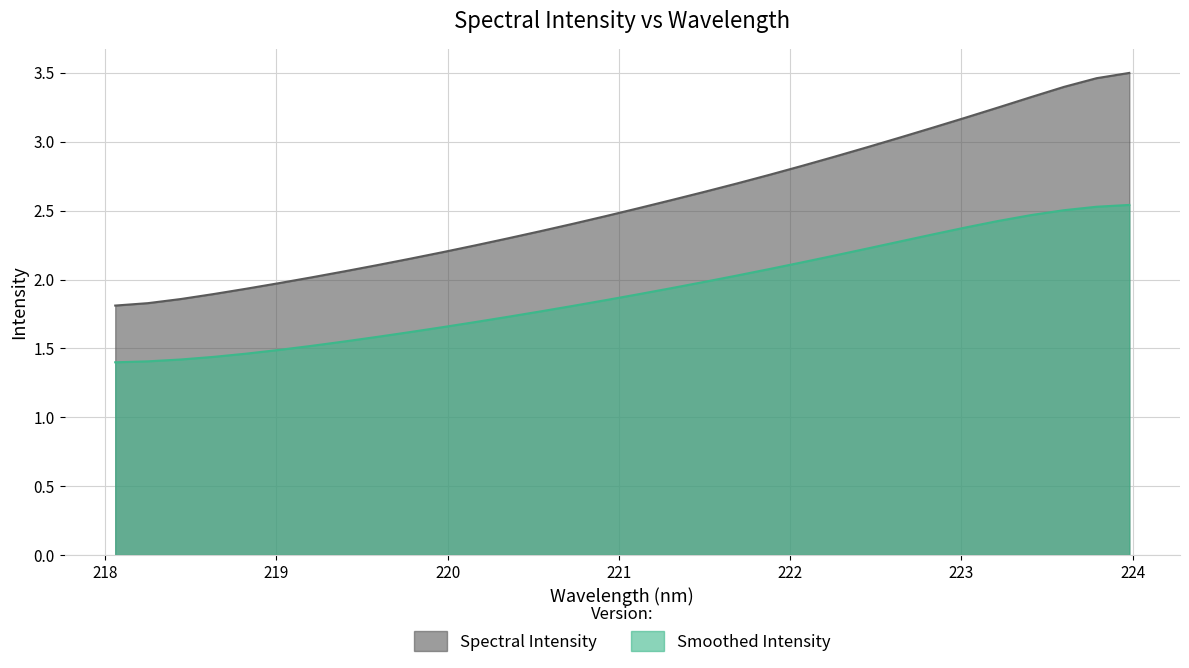

What is the difference between the values at 218.442 and 220.1623?

0.4